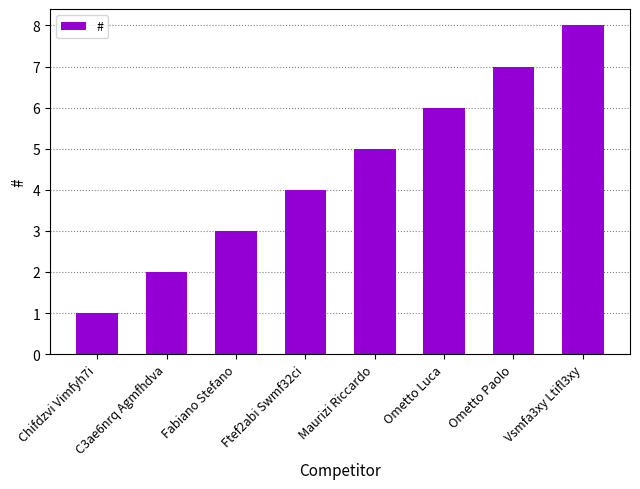

Approximately how many times larger is the value at C3ae6nrq Agmfhdva compared to Chifdzvi Vimfyh7i?

2.0